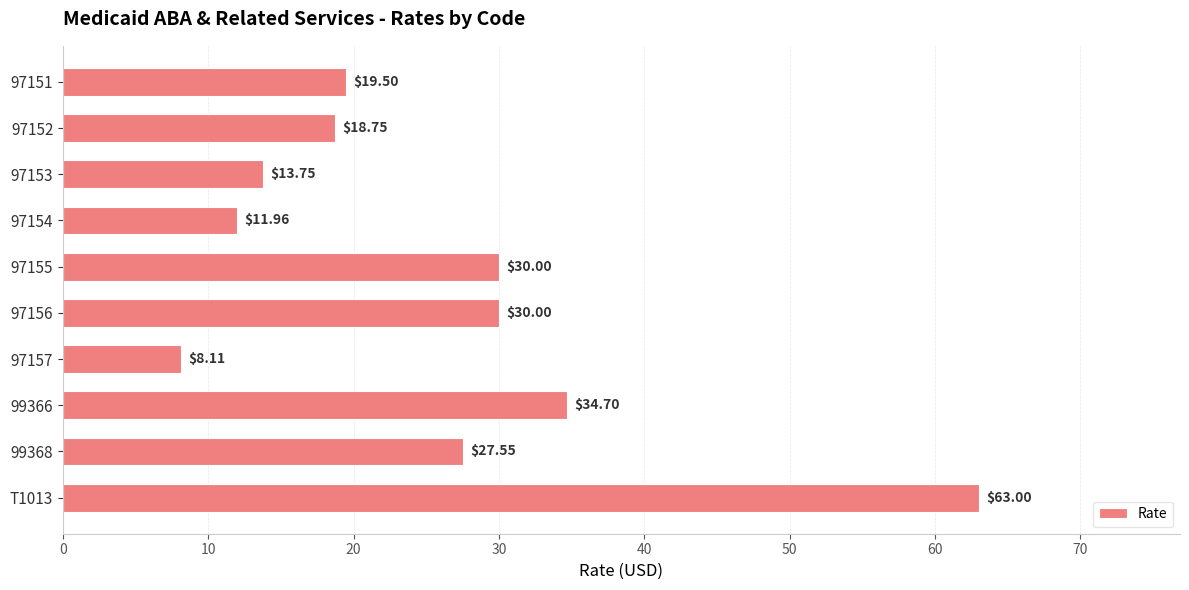

What is the change in value from 97151 to 97155?

+10.5